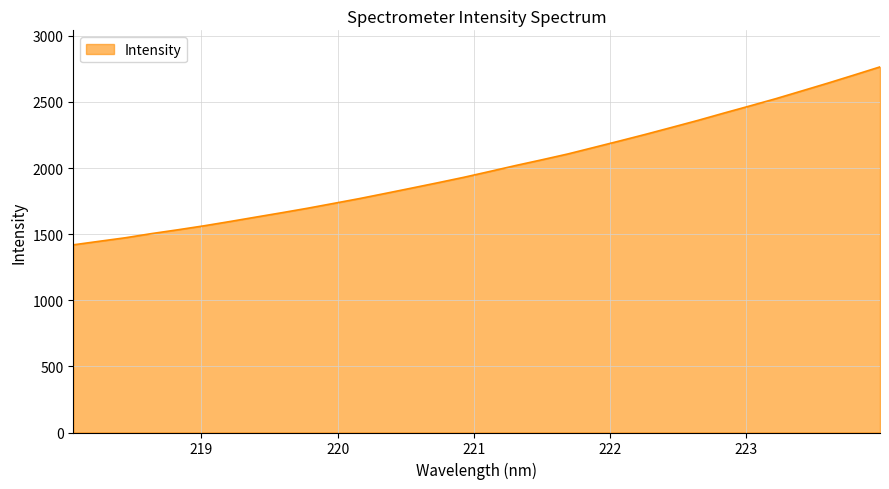

What is the smallest value displayed?

1419.0